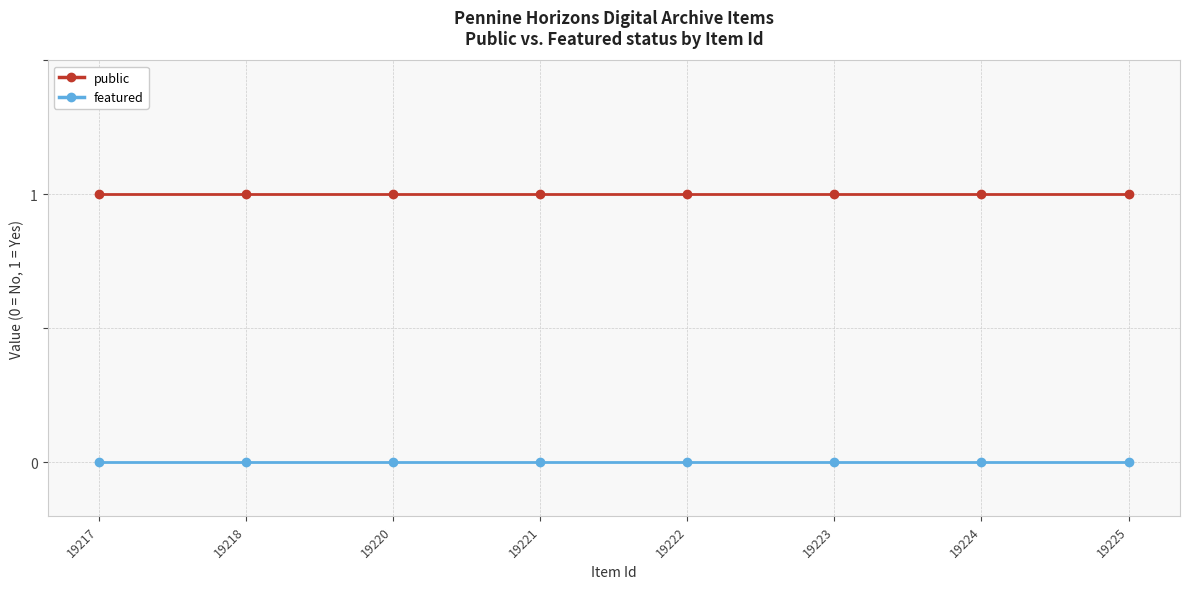

What are all the series names shown in the legend?

public, featured